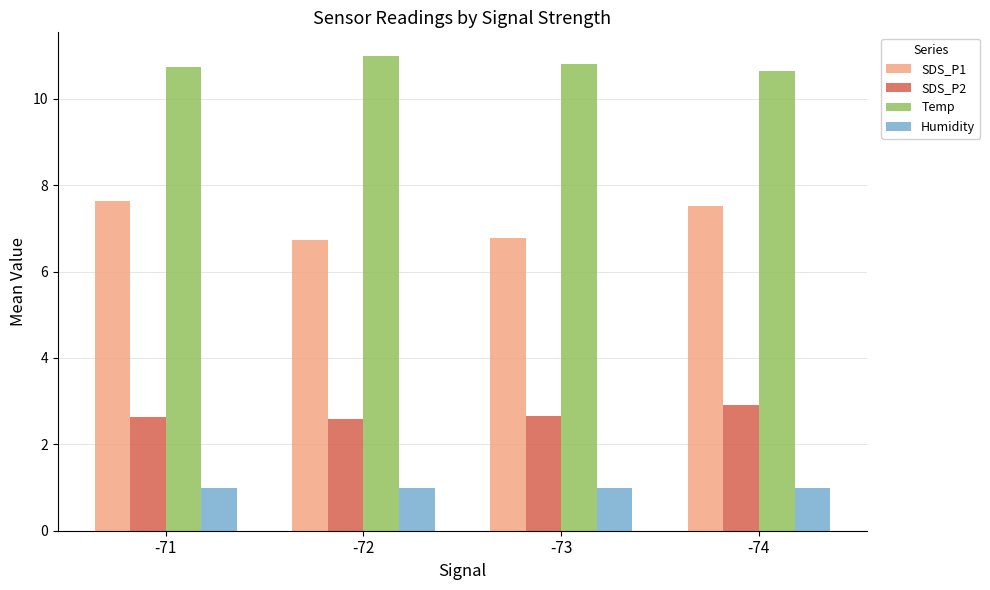

What are all the series names shown in the legend?

SDS_P1, SDS_P2, Temp, Humidity